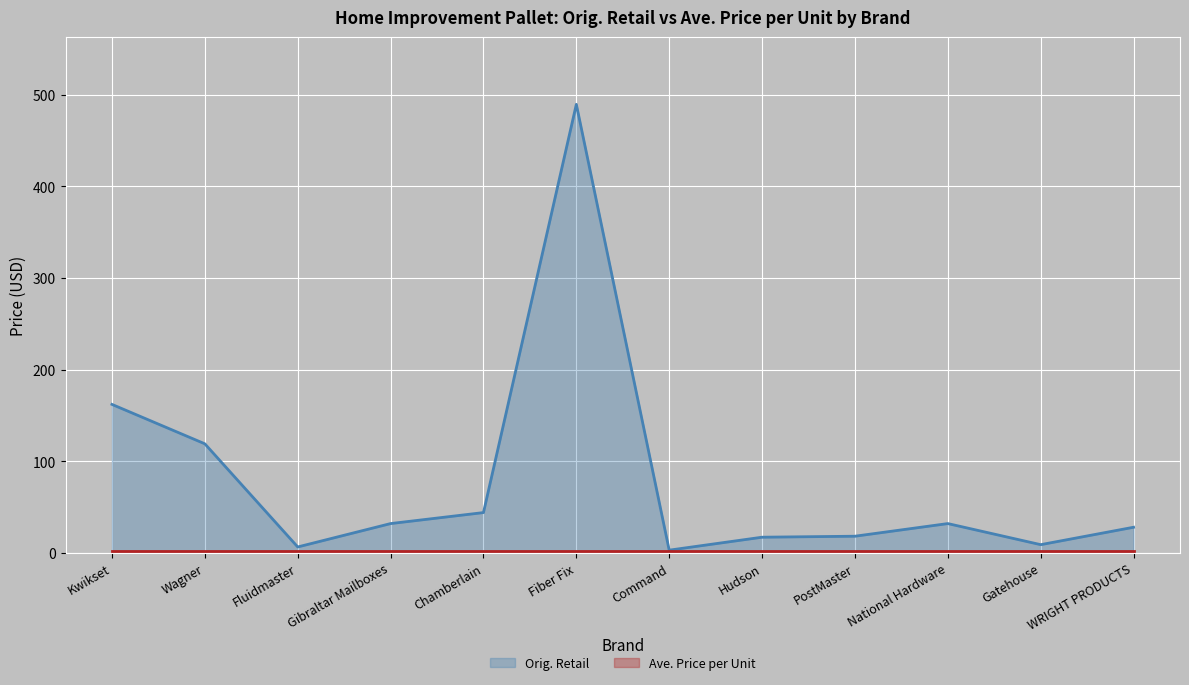

What is the sum of the Ave. Price per Unit (line) values at Wagner and PostMaster?

5.2